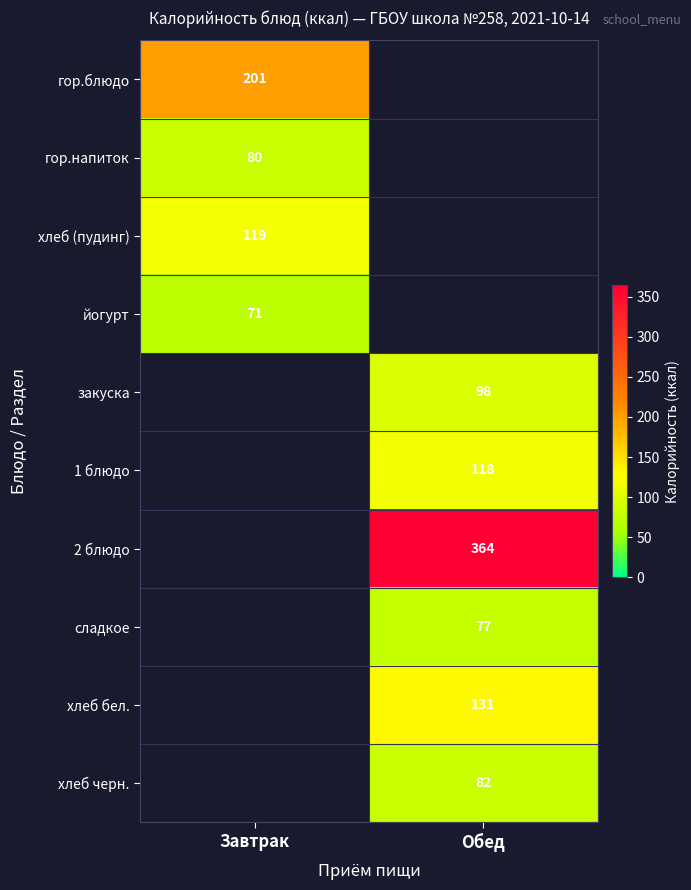

True or false: хлеб черн. has a value of 82 at Обед.

True